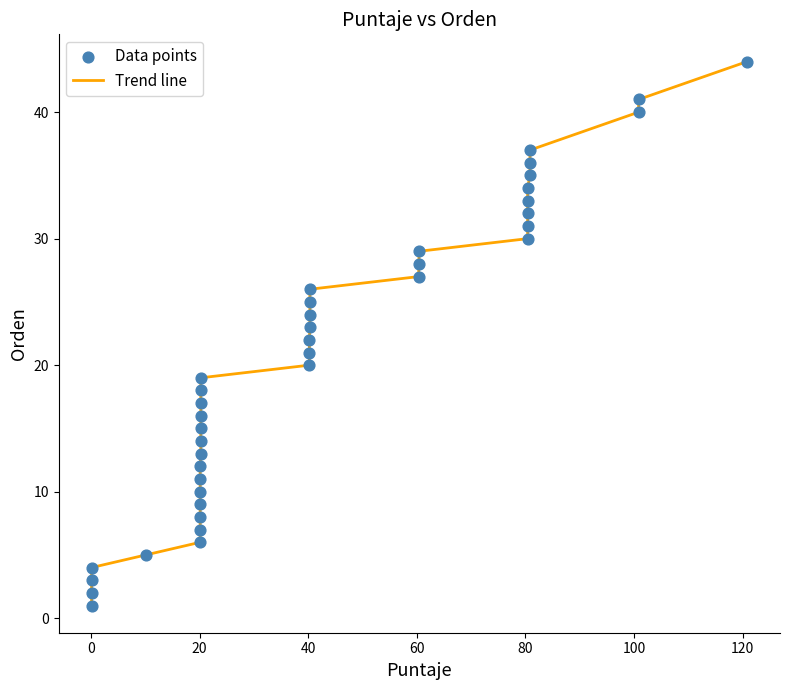

What is the greatest value displayed?

44